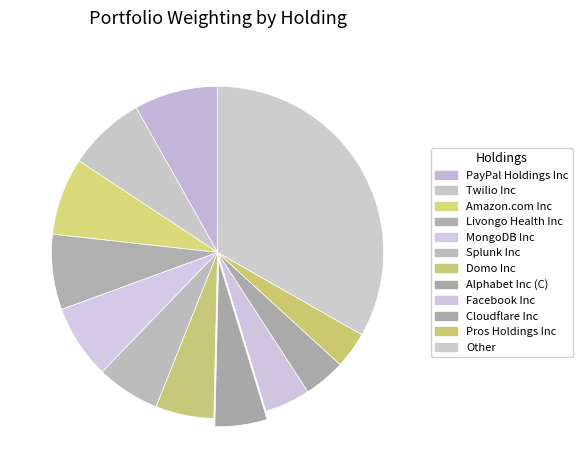

Is it true that PayPal Holdings Inc is 8% of the pie?

True